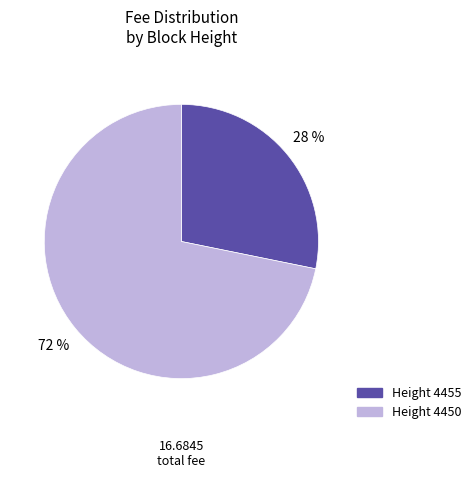

Is there a majority slice in this chart?

Yes